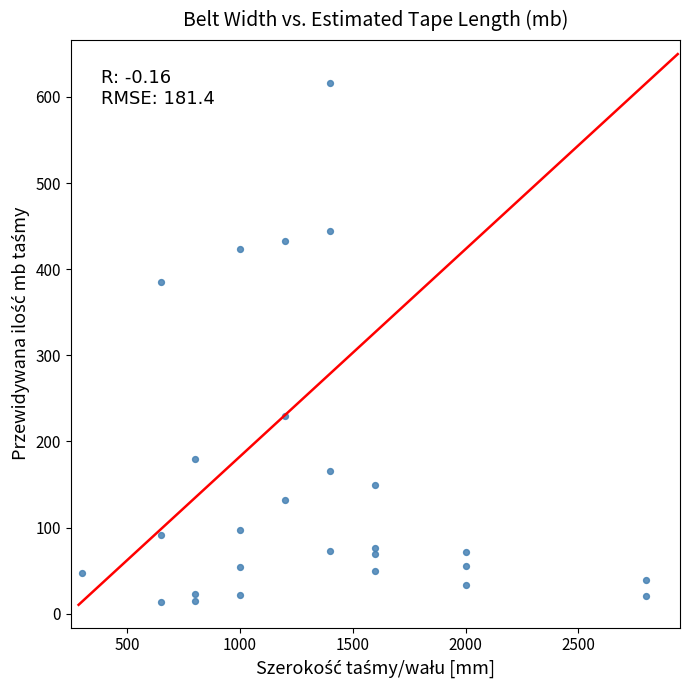

What Y value in the scatter plot is closest to 315?

385